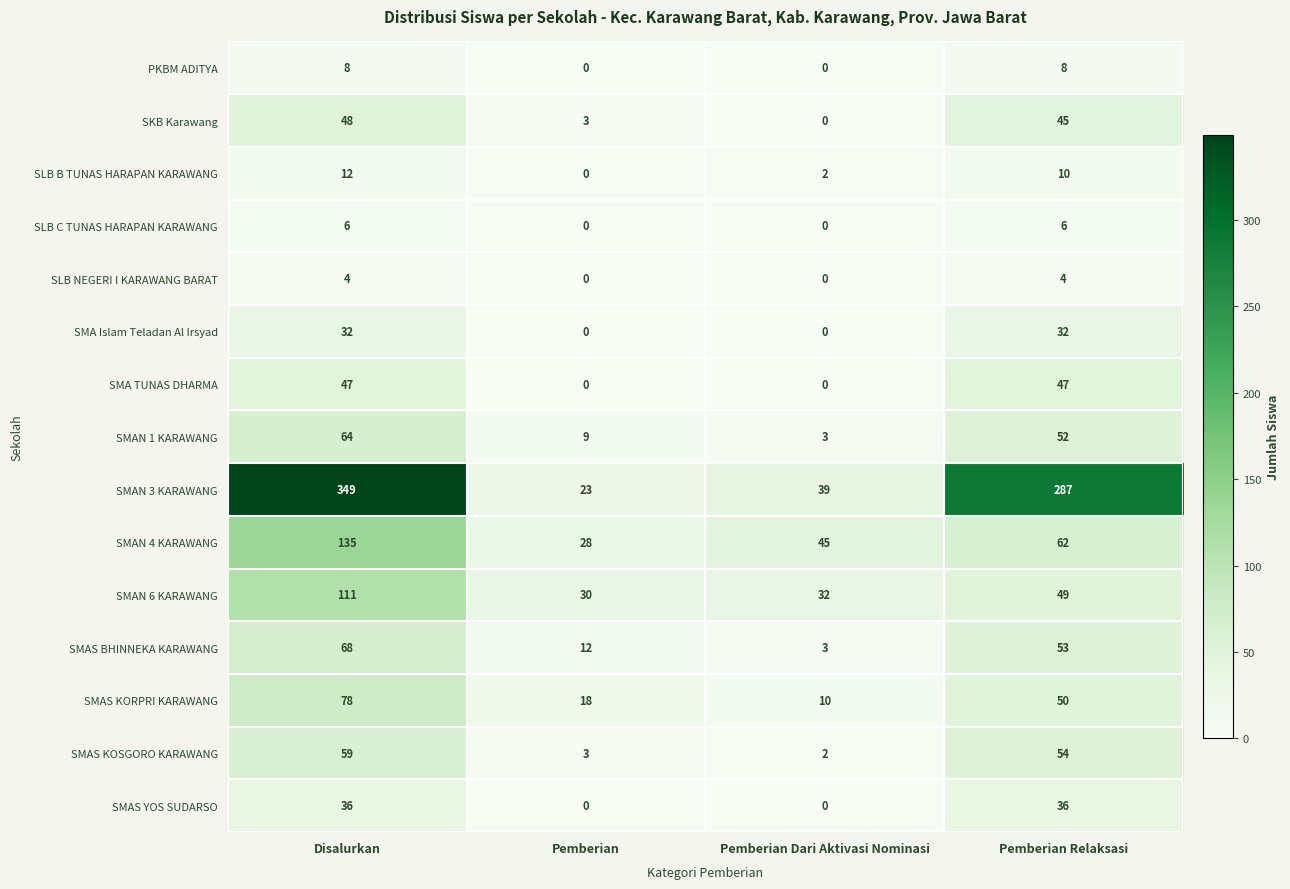

Which series has the largest total across all categories?

SMAN 3 KARAWANG